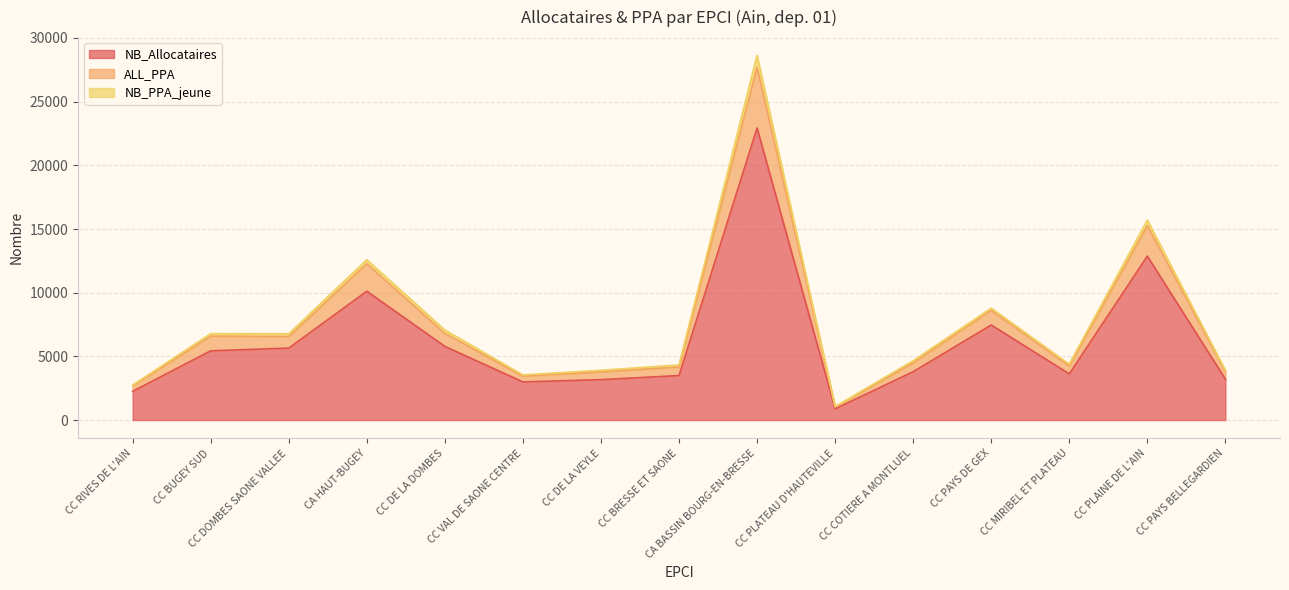

What is the difference between the maximum and minimum values in the NB_PPA_jeune series?

26665